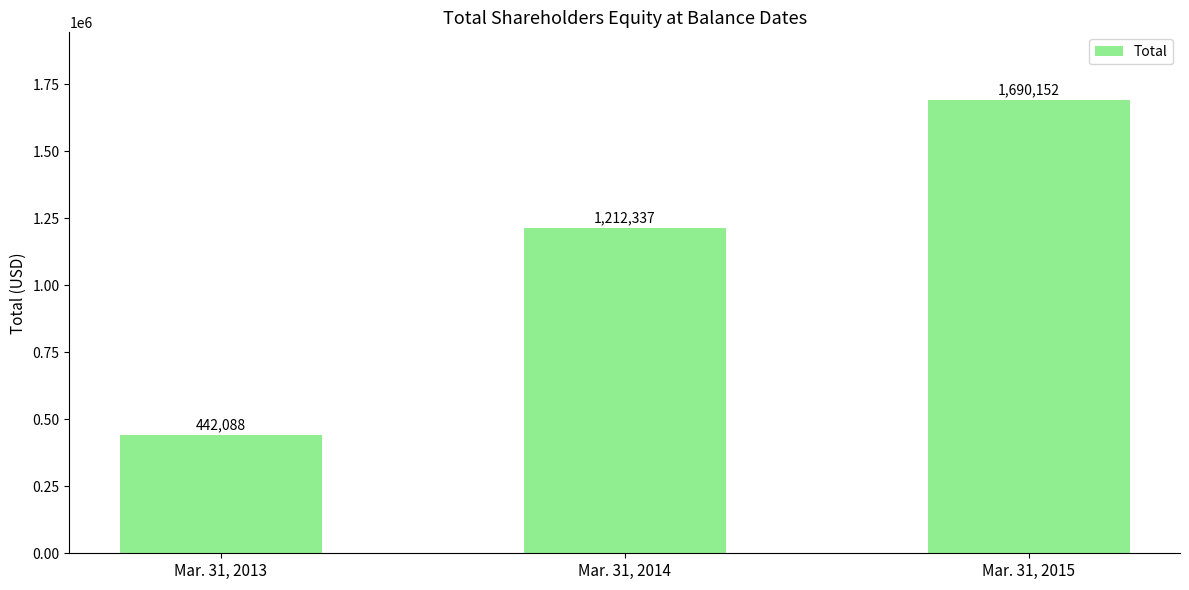

At which label is the value closest to 1066120?

Mar. 31, 2014